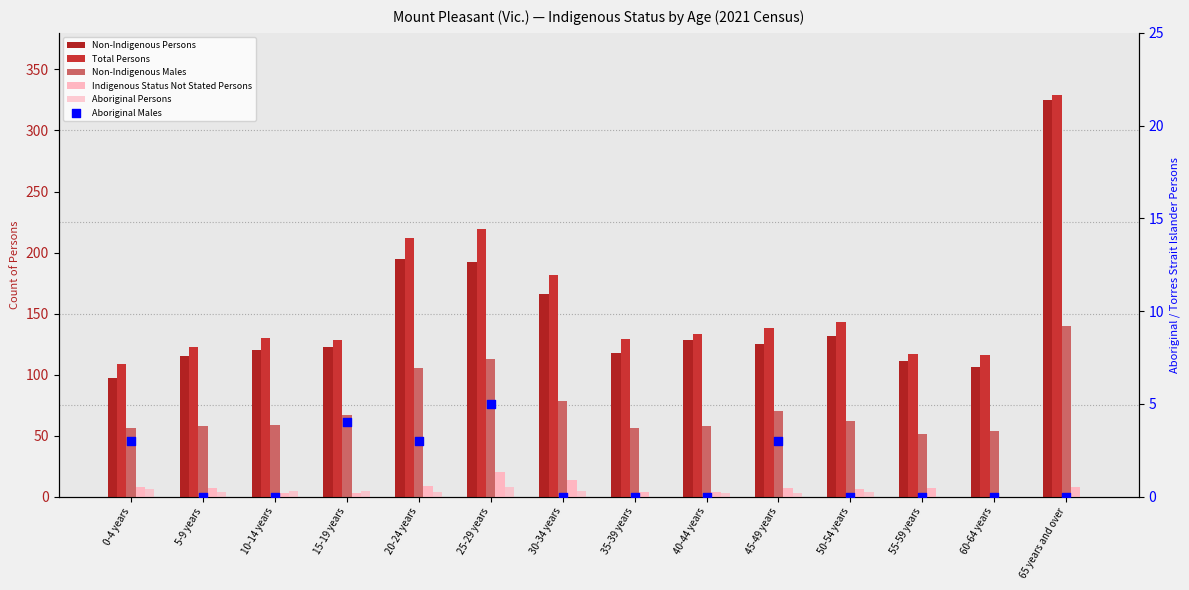

At how many categories does at least one series exceed 302?

1